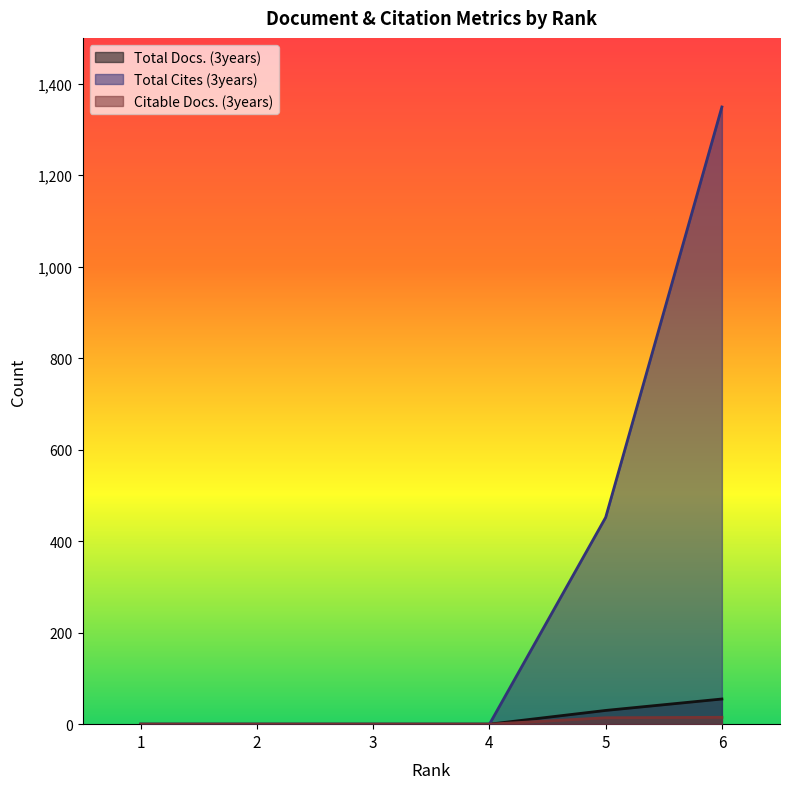

True or false: Total Cites (3years) and Total Docs. (3years) cross at least once.

False